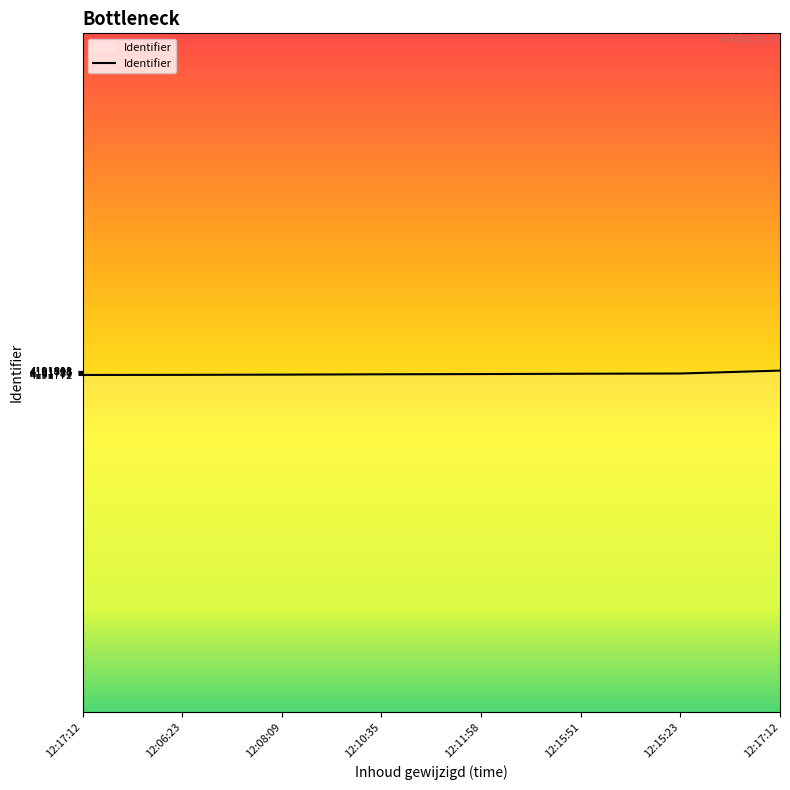

Count the number of categories in the chart.

8